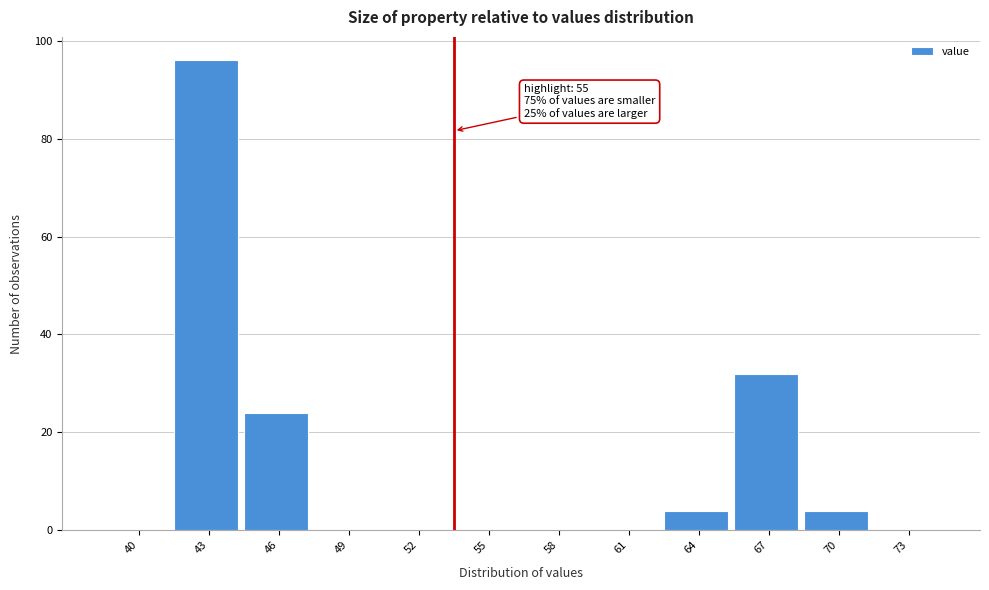

Reading right to left, extract all data points from this chart.

73=0	70=4	67=32	64=4	61=0	58=0	55=0	52=0	49=0	46=24	43=96	40=0